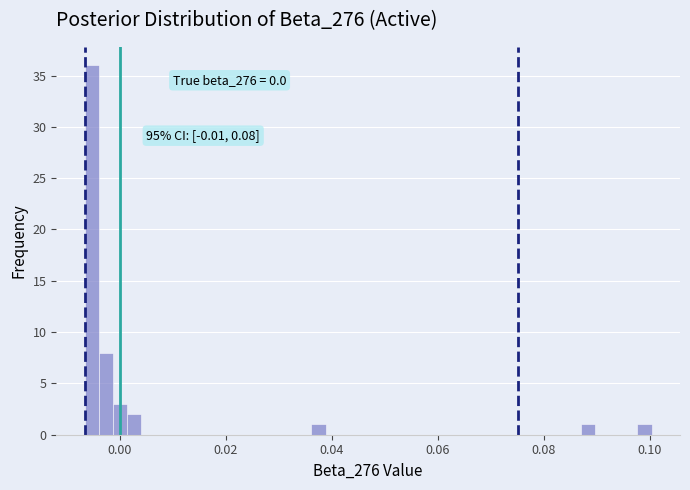

Read against the x-axis, roughly where is the centre of the tallest bar?

-0.006